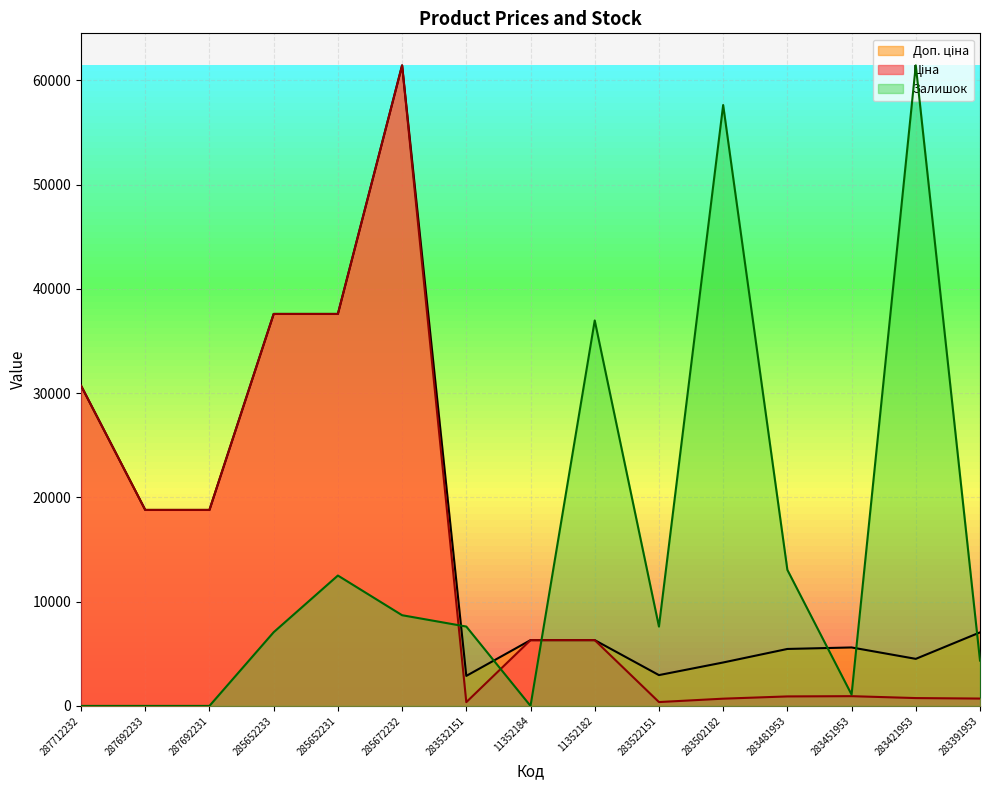

What position from the right is 287692233?

14